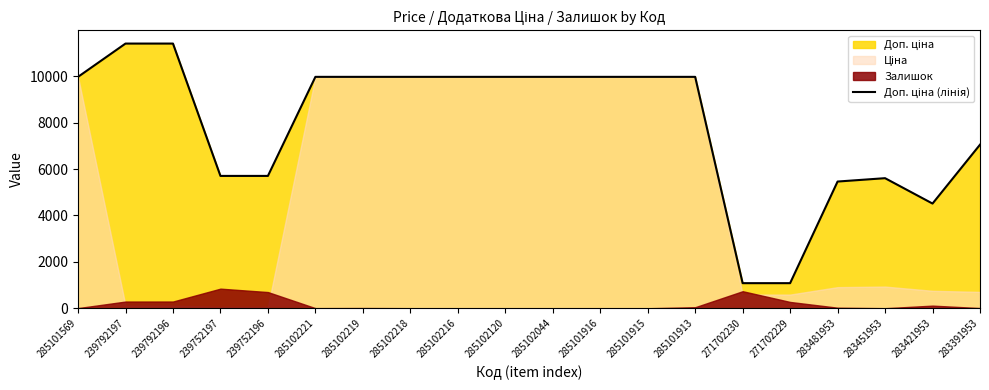

Which label corresponds to the smallest value in the chart?

271702230